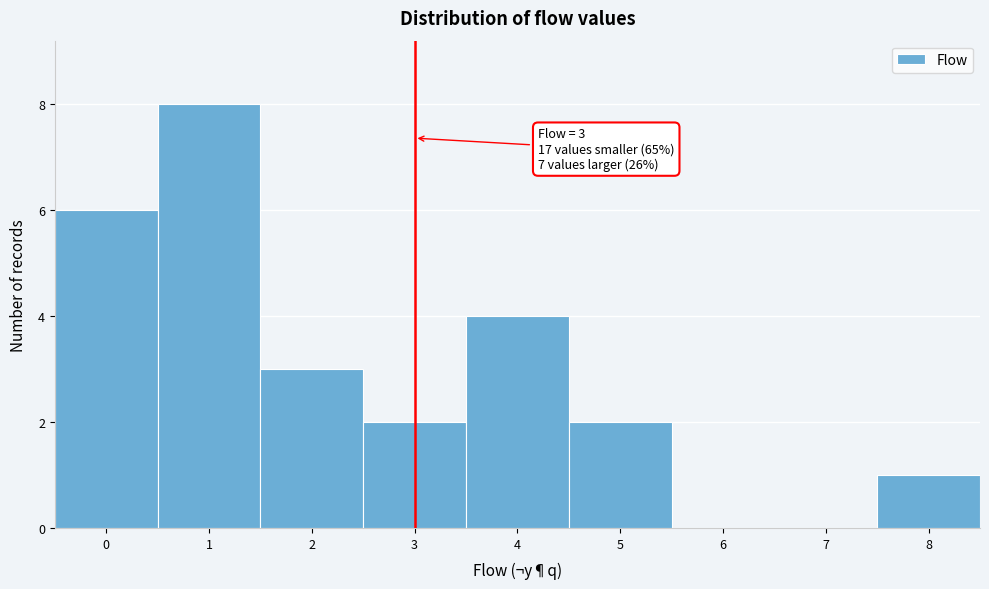

Over which range of the x-axis is the bar tallest?

0.5 to 1.5